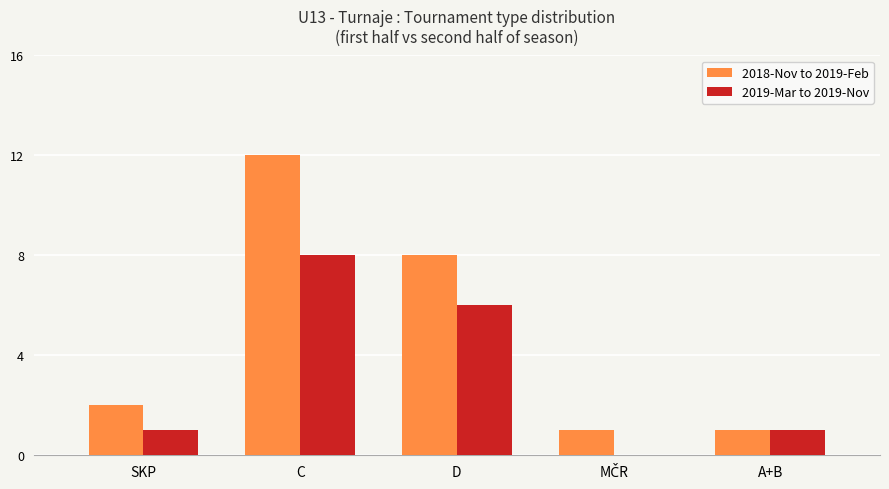

What are all the series names shown in the legend?

2018-Nov to 2019-Feb, 2019-Mar to 2019-Nov